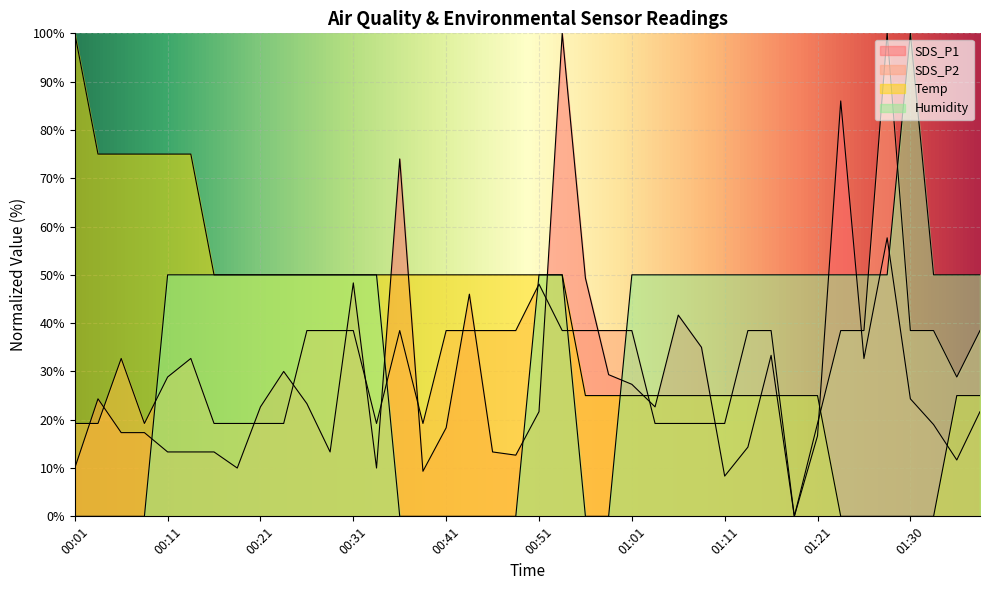

List the series in order of their peak value, lowest first.

SDS_P1, SDS_P2, Temp, Humidity